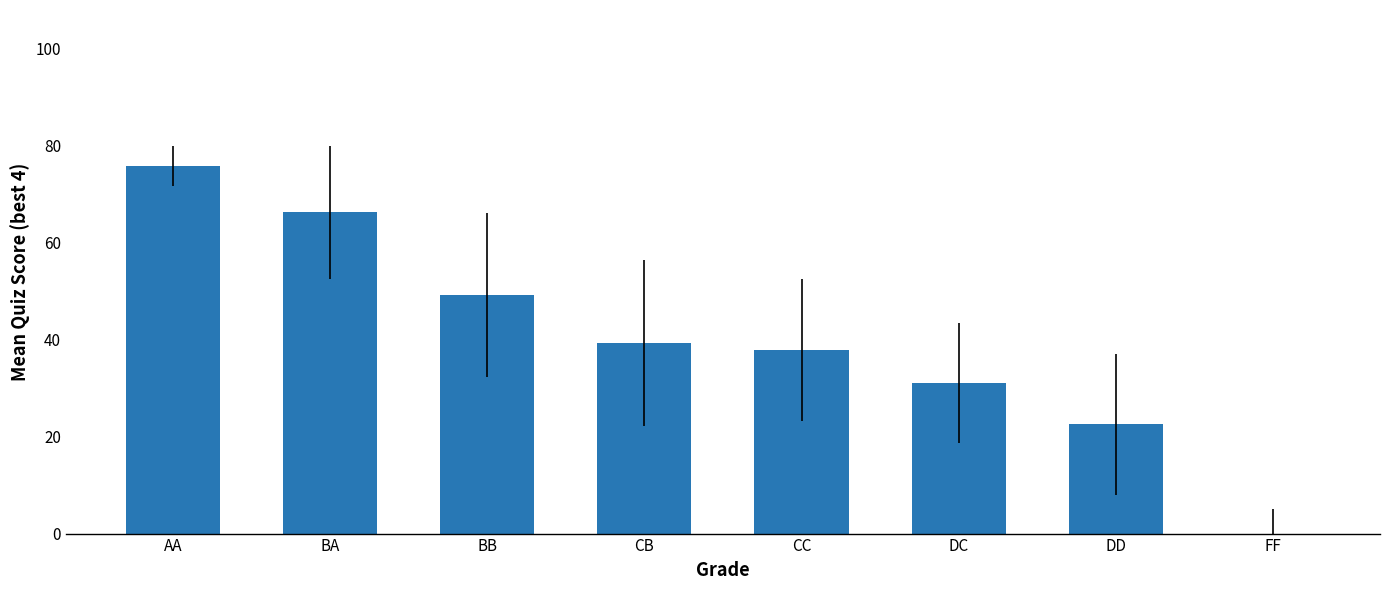

Is it true that the value at DC is 31.1?

True